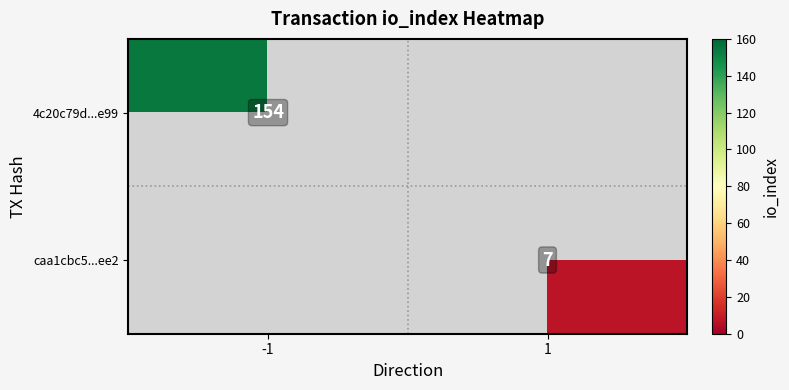

True or false: 4c20c79d...e99 has a value of 221 at -1.

False